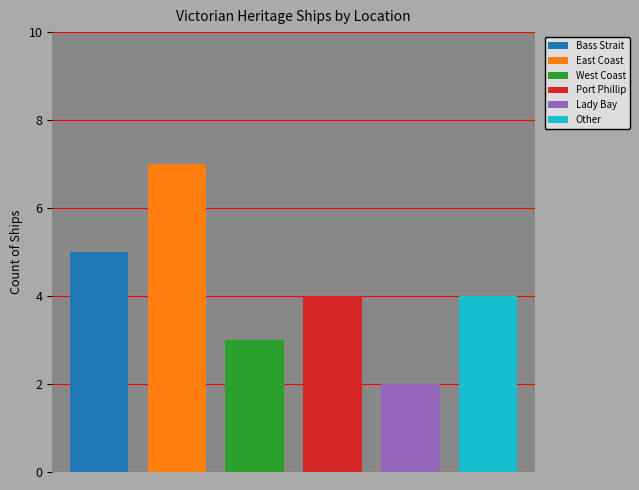

Which category has the lowest value across all series?

Lady Bay